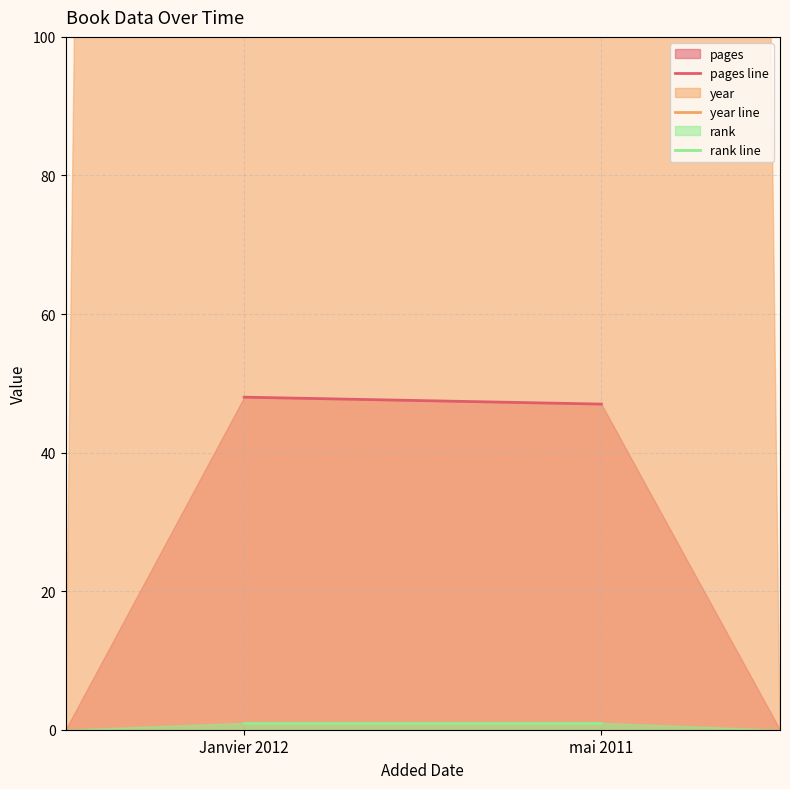

Between mai 2011 and Janvier 2012, which is larger?

Janvier 2012